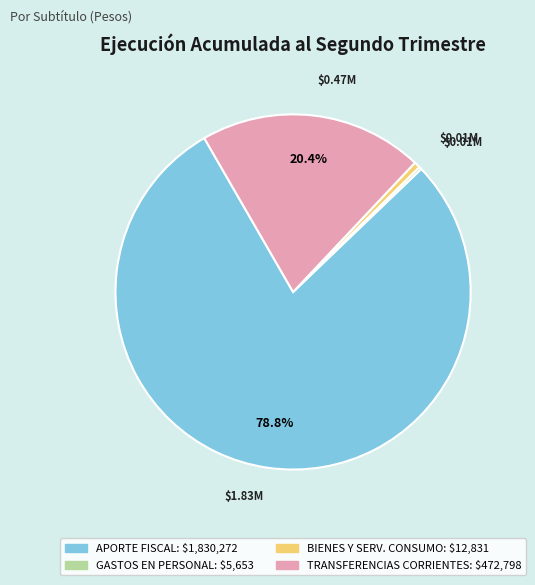

Does any single category account for the majority?

Yes